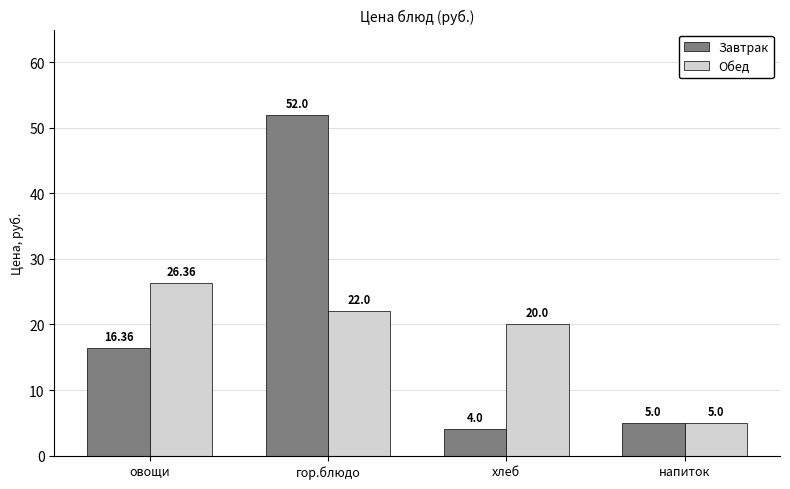

At how many categories does at least one series exceed 11?

3